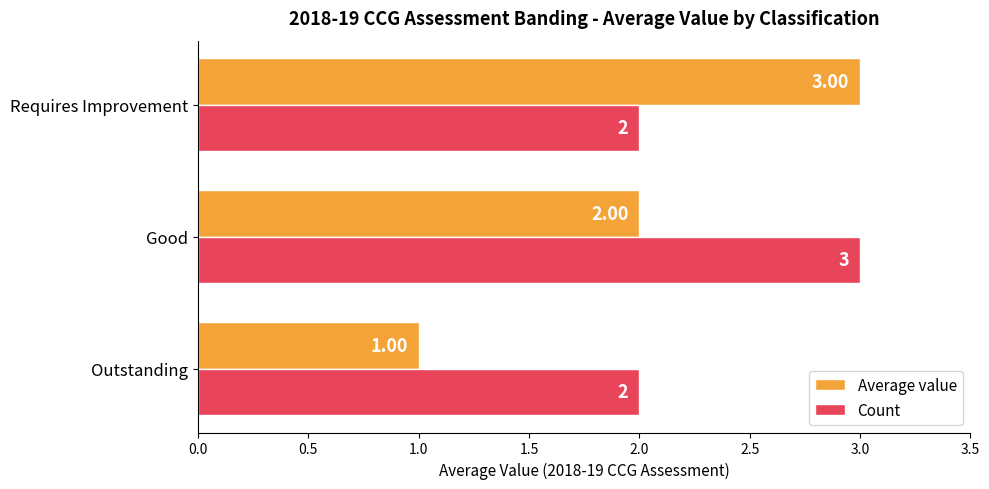

At how many categories does at least one series exceed 1?

3